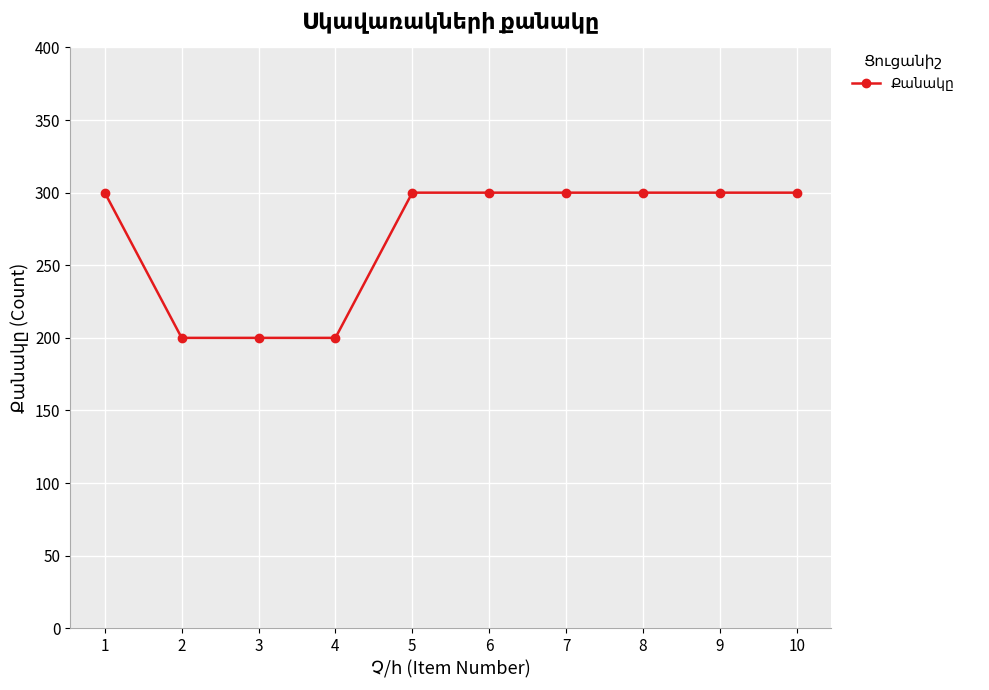

Reading left to right, extract all data points from this chart.

1=300	2=200	3=200	4=200	5=300	6=300	7=300	8=300	9=300	10=300